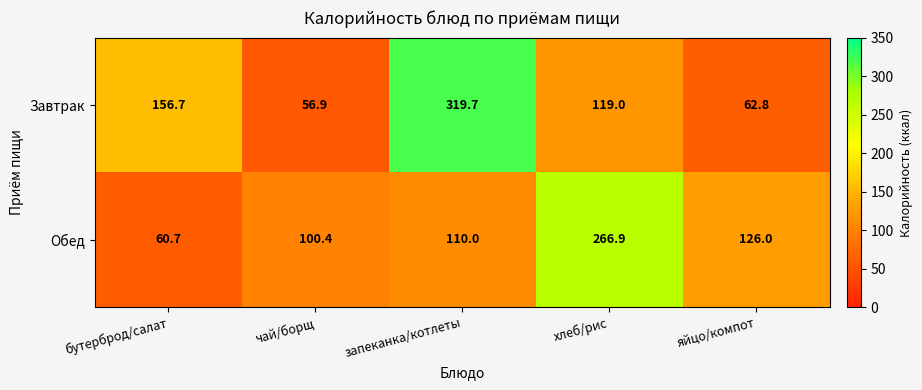

What is the maximum value shown in the chart?

319.7